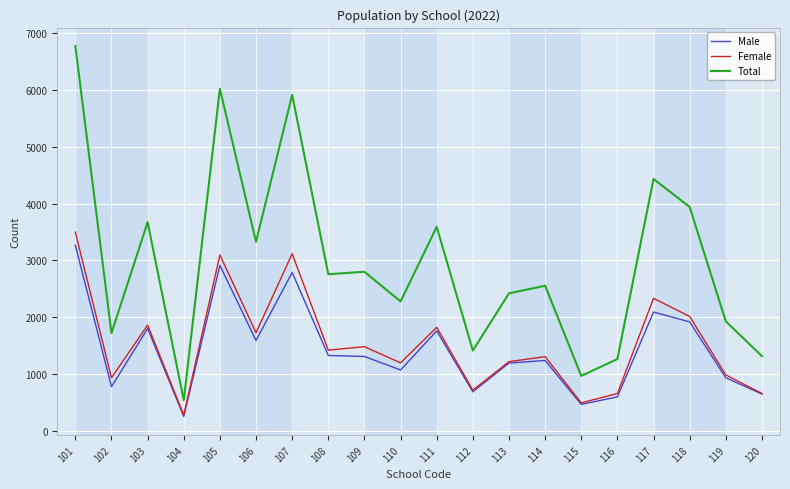

What are all the series names shown in the legend?

Male, Female, Total